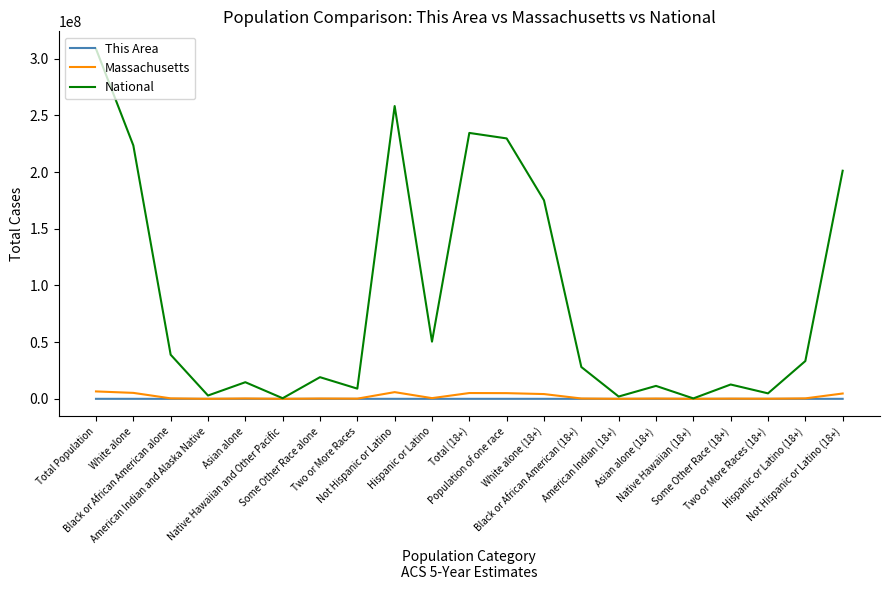

At how many categories does at least one series exceed 219842339?

5